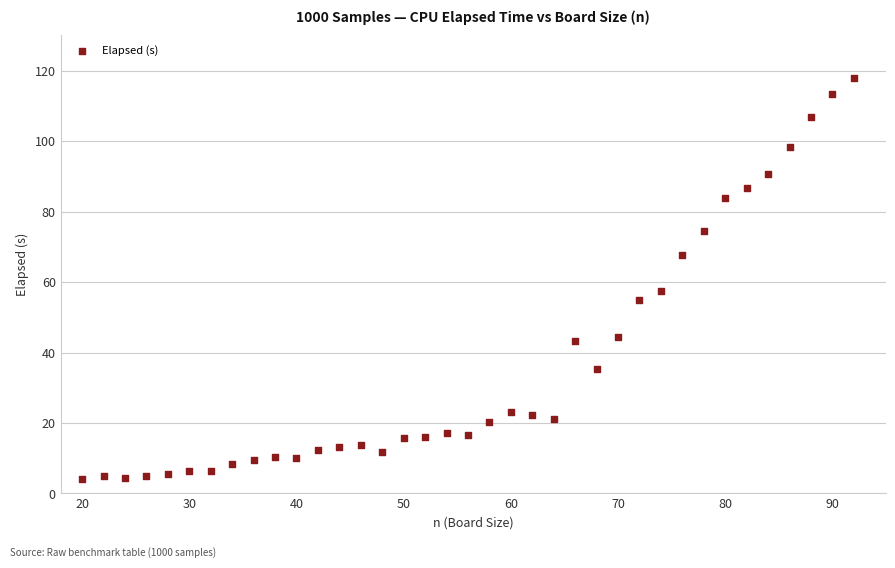

What is the range of X values (max minus min)?

72.0